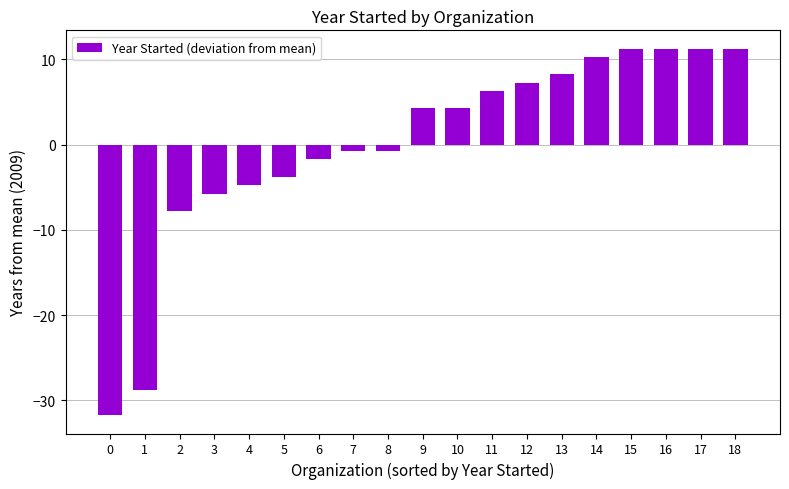

What is the maximum value shown in the chart?

11.3